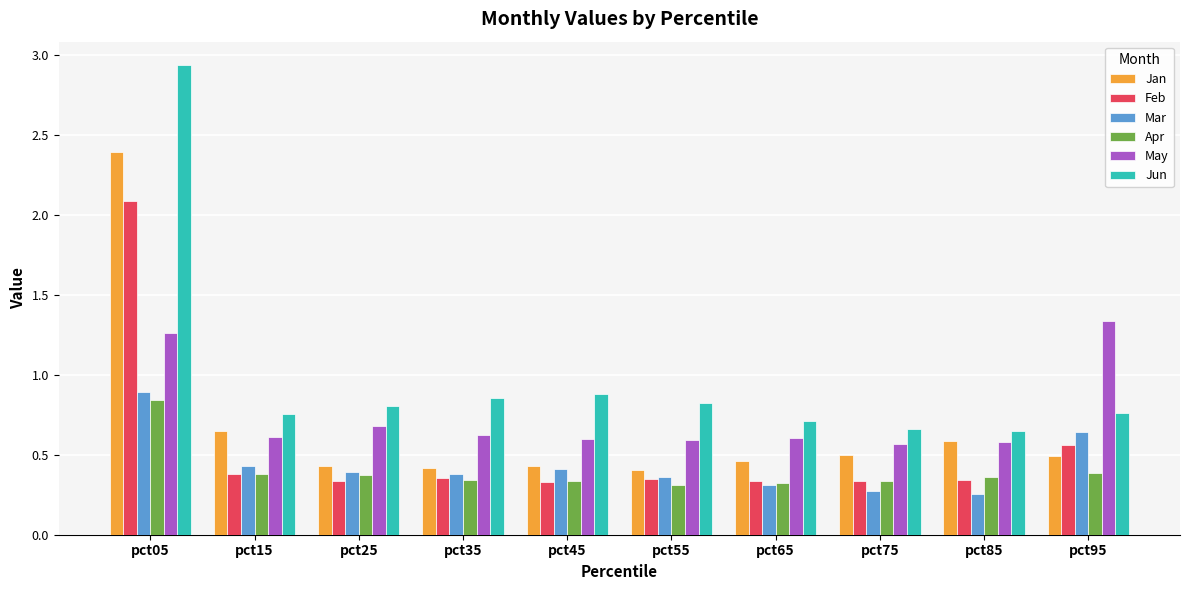

Which label corresponds to the largest value in the chart?

pct05